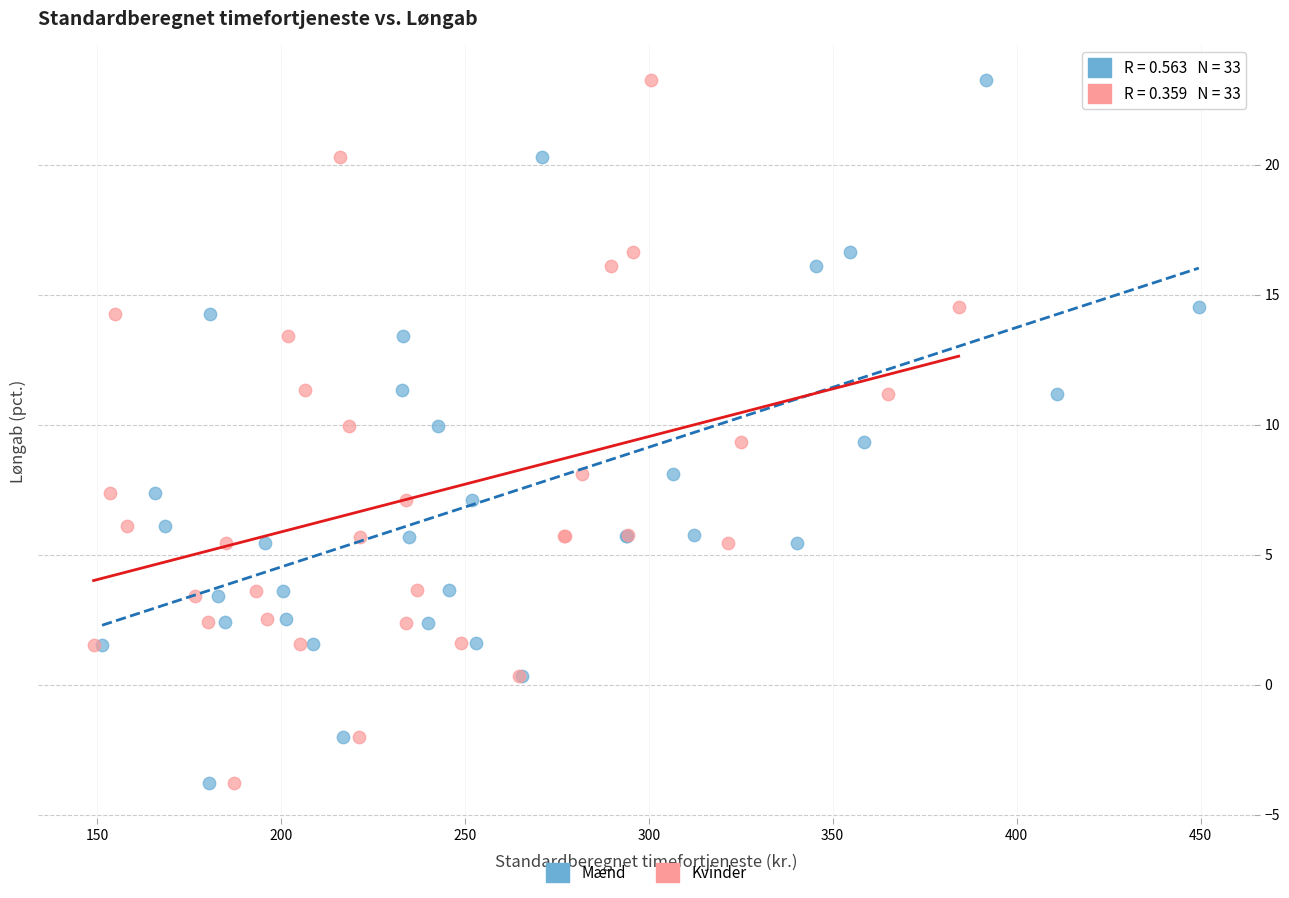

What are all the series names shown in the legend?

Mænd, Kvinder